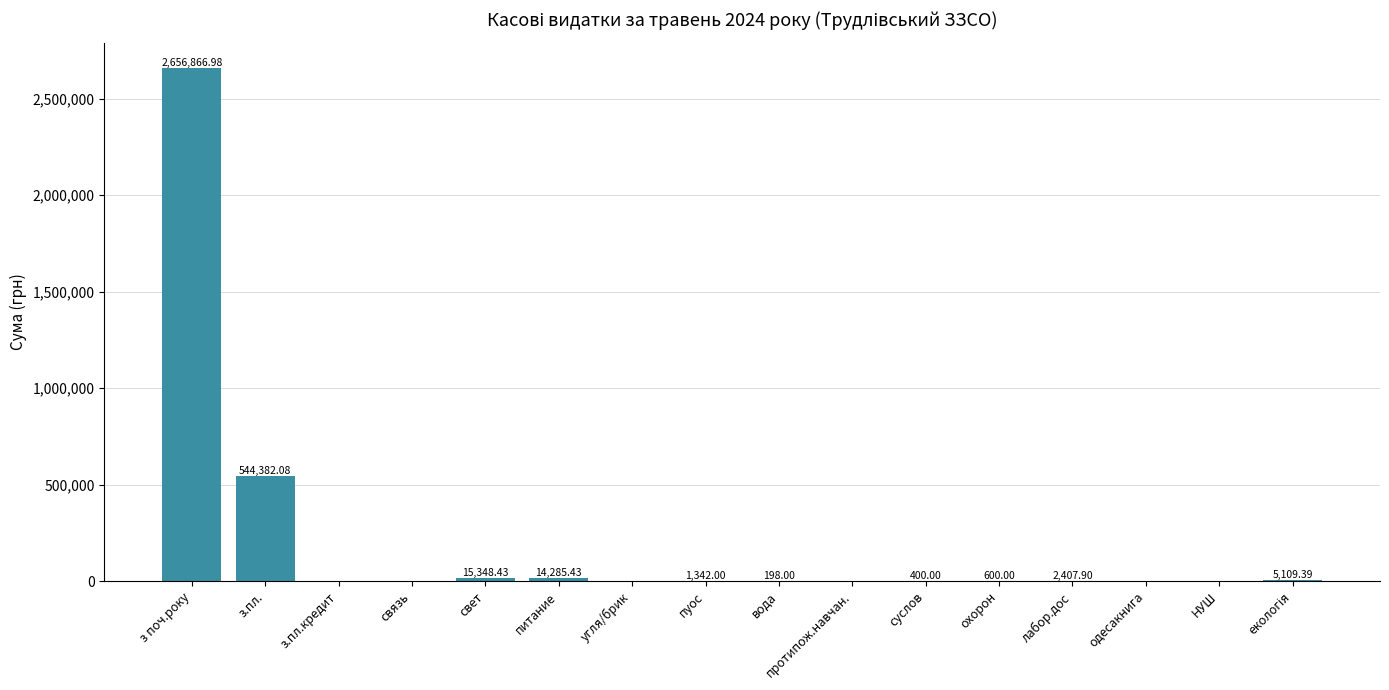

At which category does the chart reach its peak across all series?

з поч.року